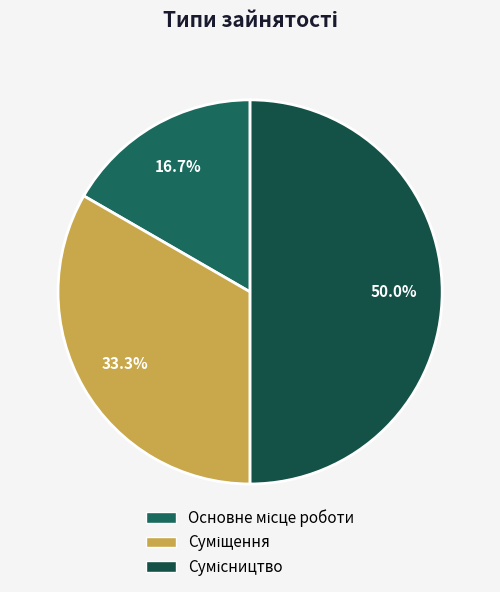

How many segments does this pie chart have?

3